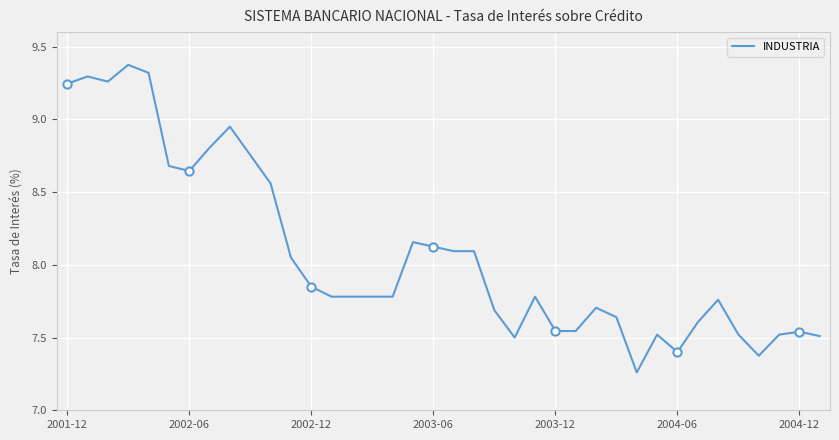

What is the greatest value displayed?

9.4